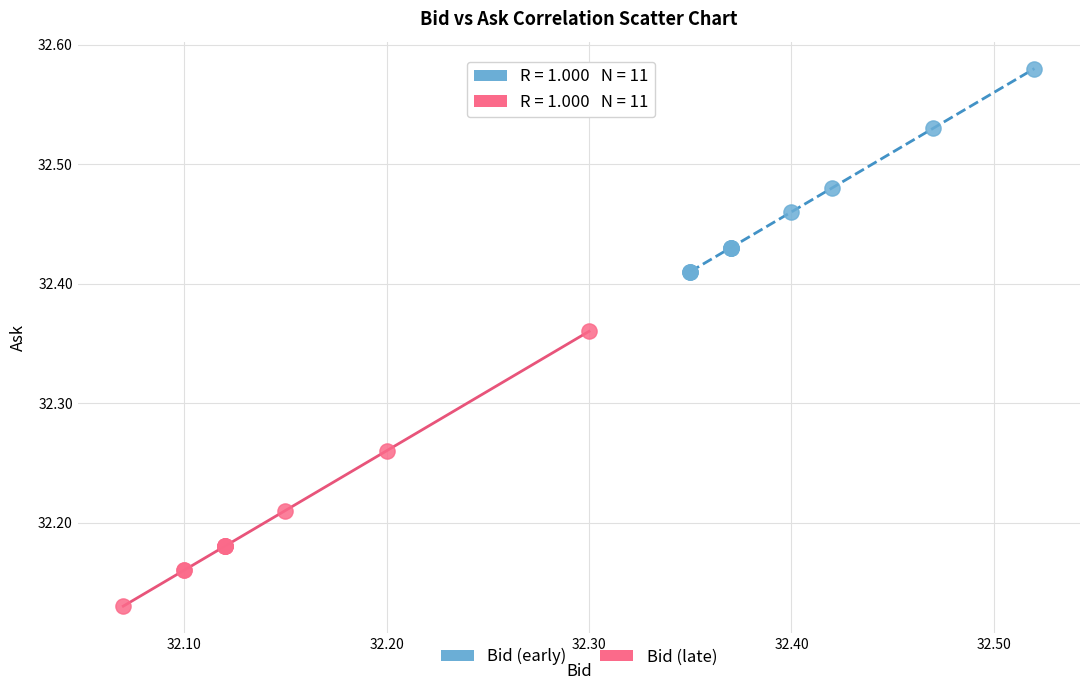

Which series reaches the minimum Y coordinate?

Bid (late)